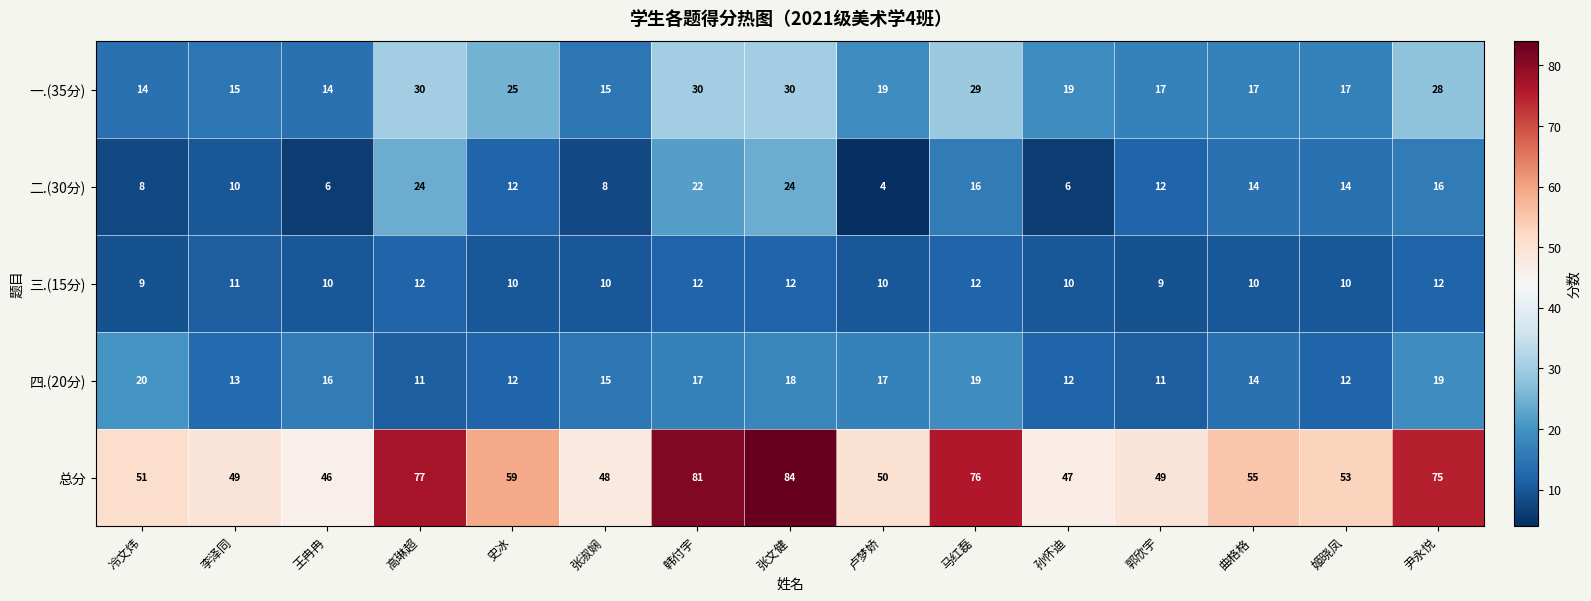

At 高琳超, list the series in order from largest to smallest.

总分, 一.(35分), 二.(30分), 三.(15分), 四.(20分)